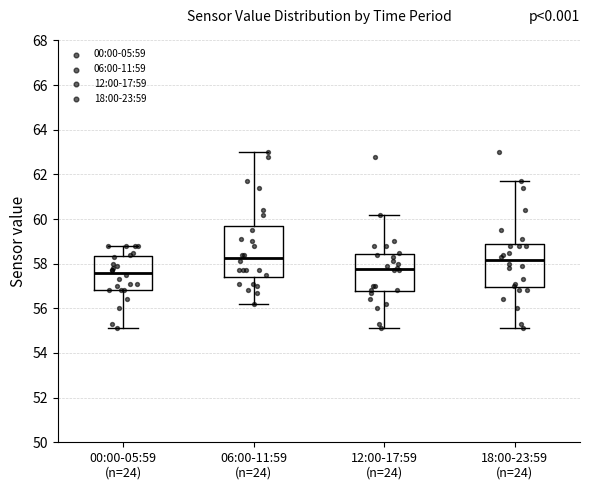

Which box is the tallest, from its lower edge to its upper edge?

06:00-11:59 (n=24)